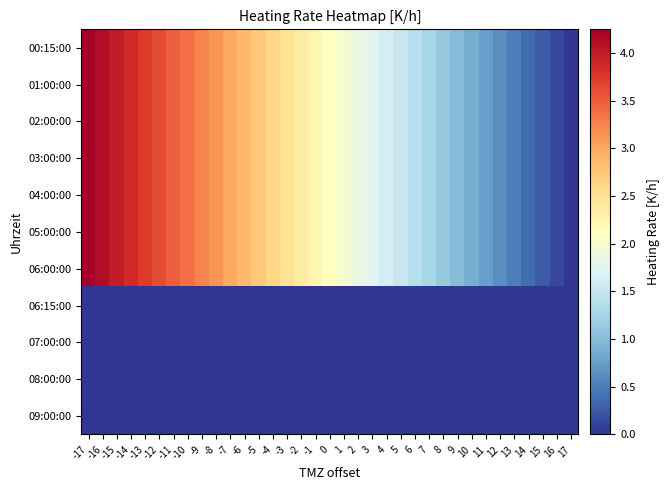

Reading left to right, what are all the values shown in this chart?

00:15:00: -17=4.2	-16=4.1	-15=4.0	-14=3.9	-13=3.8	-12=3.6	-11=3.5	-10=3.4	-9=3.2	-8=3.1	-7=3.0	-6=2.9	-5=2.8	-4=2.6	-3=2.5	-2=2.4	-1=2.2	0=2.1	1=2.0	2=1.9	3=1.8	4=1.6	5=1.5	6=1.4	7=1.2	8=1.1	9=1.0	10=0.9	11=0.8	12=0.6	13=0.5	14=0.4	15=0.2	16=0.1	17=0.0
01:00:00: -17=4.2	-16=4.1	-15=4.0	-14=3.9	-13=3.8	-12=3.6	-11=3.5	-10=3.4	-9=3.2	-8=3.1	-7=3.0	-6=2.9	-5=2.8	-4=2.6	-3=2.5	-2=2.4	-1=2.2	0=2.1	1=2.0	2=1.9	3=1.8	4=1.6	5=1.5	6=1.4	7=1.2	8=1.1	9=1.0	10=0.9	11=0.8	12=0.6	13=0.5	14=0.4	15=0.2	16=0.1	17=0.0
02:00:00: -17=4.2	-16=4.1	-15=4.0	-14=3.9	-13=3.8	-12=3.6	-11=3.5	-10=3.4	-9=3.2	-8=3.1	-7=3.0	-6=2.9	-5=2.8	-4=2.6	-3=2.5	-2=2.4	-1=2.2	0=2.1	1=2.0	2=1.9	3=1.8	4=1.6	5=1.5	6=1.4	7=1.2	8=1.1	9=1.0	10=0.9	11=0.8	12=0.6	13=0.5	14=0.4	15=0.2	16=0.1	17=0.0
03:00:00: -17=4.2	-16=4.1	-15=4.0	-14=3.9	-13=3.8	-12=3.6	-11=3.5	-10=3.4	-9=3.2	-8=3.1	-7=3.0	-6=2.9	-5=2.8	-4=2.6	-3=2.5	-2=2.4	-1=2.2	0=2.1	1=2.0	2=1.9	3=1.8	4=1.6	5=1.5	6=1.4	7=1.2	8=1.1	9=1.0	10=0.9	11=0.8	12=0.6	13=0.5	14=0.4	15=0.2	16=0.1	17=0.0
04:00:00: -17=4.2	-16=4.1	-15=4.0	-14=3.9	-13=3.8	-12=3.6	-11=3.5	-10=3.4	-9=3.2	-8=3.1	-7=3.0	-6=2.9	-5=2.8	-4=2.6	-3=2.5	-2=2.4	-1=2.2	0=2.1	1=2.0	2=1.9	3=1.8	4=1.6	5=1.5	6=1.4	7=1.2	8=1.1	9=1.0	10=0.9	11=0.8	12=0.6	13=0.5	14=0.4	15=0.2	16=0.1	17=0.0
05:00:00: -17=4.2	-16=4.1	-15=4.0	-14=3.9	-13=3.8	-12=3.6	-11=3.5	-10=3.4	-9=3.2	-8=3.1	-7=3.0	-6=2.9	-5=2.8	-4=2.6	-3=2.5	-2=2.4	-1=2.2	0=2.1	1=2.0	2=1.9	3=1.8	4=1.6	5=1.5	6=1.4	7=1.2	8=1.1	9=1.0	10=0.9	11=0.8	12=0.6	13=0.5	14=0.4	15=0.2	16=0.1	17=0.0
06:00:00: -17=4.2	-16=4.1	-15=4.0	-14=3.9	-13=3.8	-12=3.6	-11=3.5	-10=3.4	-9=3.2	-8=3.1	-7=3.0	-6=2.9	-5=2.8	-4=2.6	-3=2.5	-2=2.4	-1=2.2	0=2.1	1=2.0	2=1.9	3=1.8	4=1.6	5=1.5	6=1.4	7=1.2	8=1.1	9=1.0	10=0.9	11=0.8	12=0.6	13=0.5	14=0.4	15=0.2	16=0.1	17=0.0
06:15:00: -17=0.0	-16=0.0	-15=0.0	-14=0.0	-13=0.0	-12=0.0	-11=0.0	-10=0.0	-9=0.0	-8=0.0	-7=0.0	-6=0.0	-5=0.0	-4=0.0	-3=0.0	-2=0.0	-1=0.0	0=0.0	1=0.0	2=0.0	3=0.0	4=0.0	5=0.0	6=0.0	7=0.0	8=0.0	9=0.0	10=0.0	11=0.0	12=0.0	13=0.0	14=0.0	15=0.0	16=0.0	17=0.0
07:00:00: -17=0.0	-16=0.0	-15=0.0	-14=0.0	-13=0.0	-12=0.0	-11=0.0	-10=0.0	-9=0.0	-8=0.0	-7=0.0	-6=0.0	-5=0.0	-4=0.0	-3=0.0	-2=0.0	-1=0.0	0=0.0	1=0.0	2=0.0	3=0.0	4=0.0	5=0.0	6=0.0	7=0.0	8=0.0	9=0.0	10=0.0	11=0.0	12=0.0	13=0.0	14=0.0	15=0.0	16=0.0	17=0.0
08:00:00: -17=0.0	-16=0.0	-15=0.0	-14=0.0	-13=0.0	-12=0.0	-11=0.0	-10=0.0	-9=0.0	-8=0.0	-7=0.0	-6=0.0	-5=0.0	-4=0.0	-3=0.0	-2=0.0	-1=0.0	0=0.0	1=0.0	2=0.0	3=0.0	4=0.0	5=0.0	6=0.0	7=0.0	8=0.0	9=0.0	10=0.0	11=0.0	12=0.0	13=0.0	14=0.0	15=0.0	16=0.0	17=0.0
09:00:00: -17=0.0	-16=0.0	-15=0.0	-14=0.0	-13=0.0	-12=0.0	-11=0.0	-10=0.0	-9=0.0	-8=0.0	-7=0.0	-6=0.0	-5=0.0	-4=0.0	-3=0.0	-2=0.0	-1=0.0	0=0.0	1=0.0	2=0.0	3=0.0	4=0.0	5=0.0	6=0.0	7=0.0	8=0.0	9=0.0	10=0.0	11=0.0	12=0.0	13=0.0	14=0.0	15=0.0	16=0.0	17=0.0